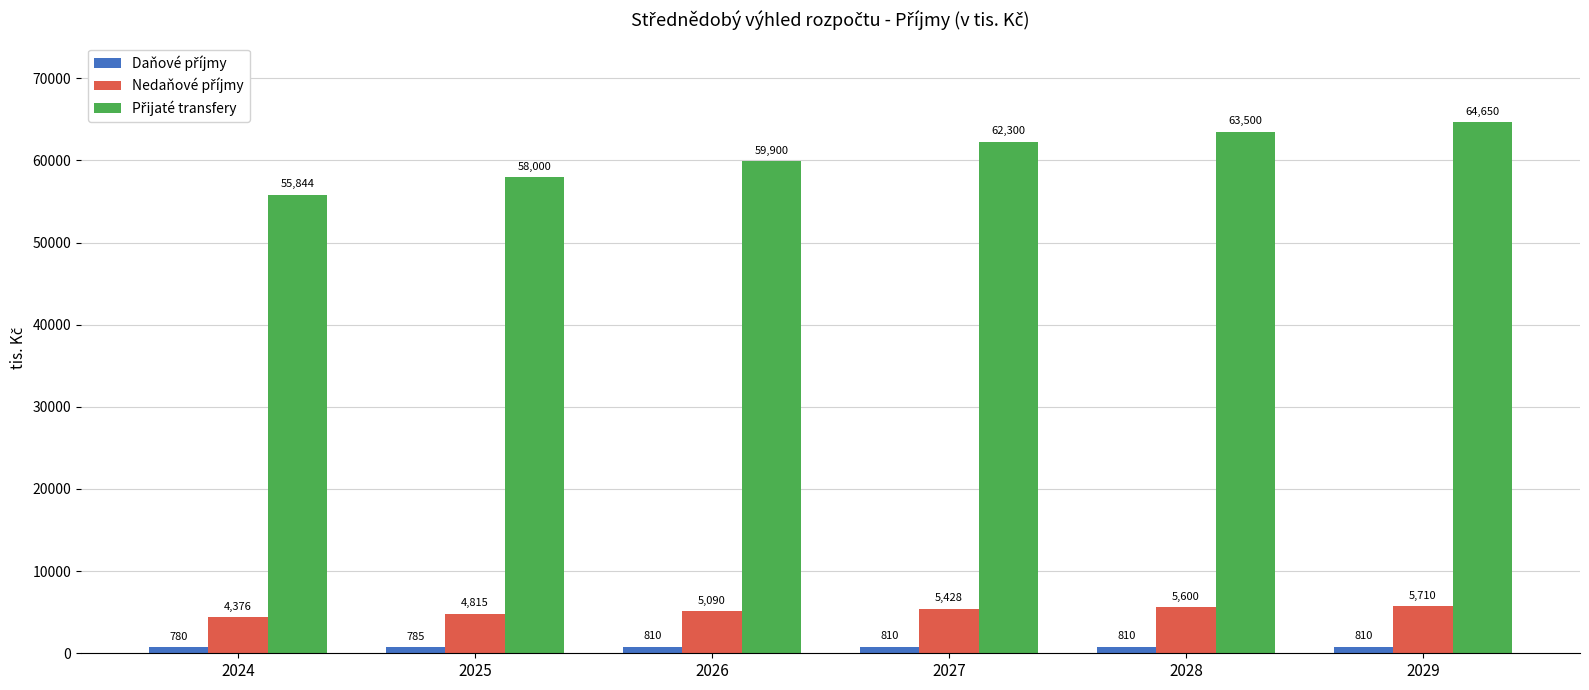

What is the total value across all series at 2029?

71170